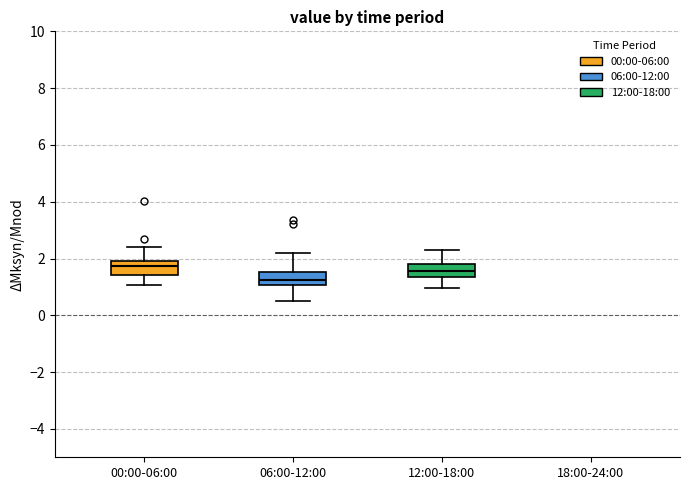

Reading left to right, transcribe this box plot: for each box, give where its median line is, the range the box spans, and where its two whiskers end, as read against the y-axis. The values are not printed on the chart, so give them approximately, as read against the axis.

00:00-06:00: median 1.8, box 1.4 to 2.0, whiskers 1.0 to 2.4
06:00-12:00: median 1.2, box 1.0 to 1.6, whiskers 0.6 to 2.2
12:00-18:00: median 1.6, box 1.4 to 1.8, whiskers 1.0 to 2.4